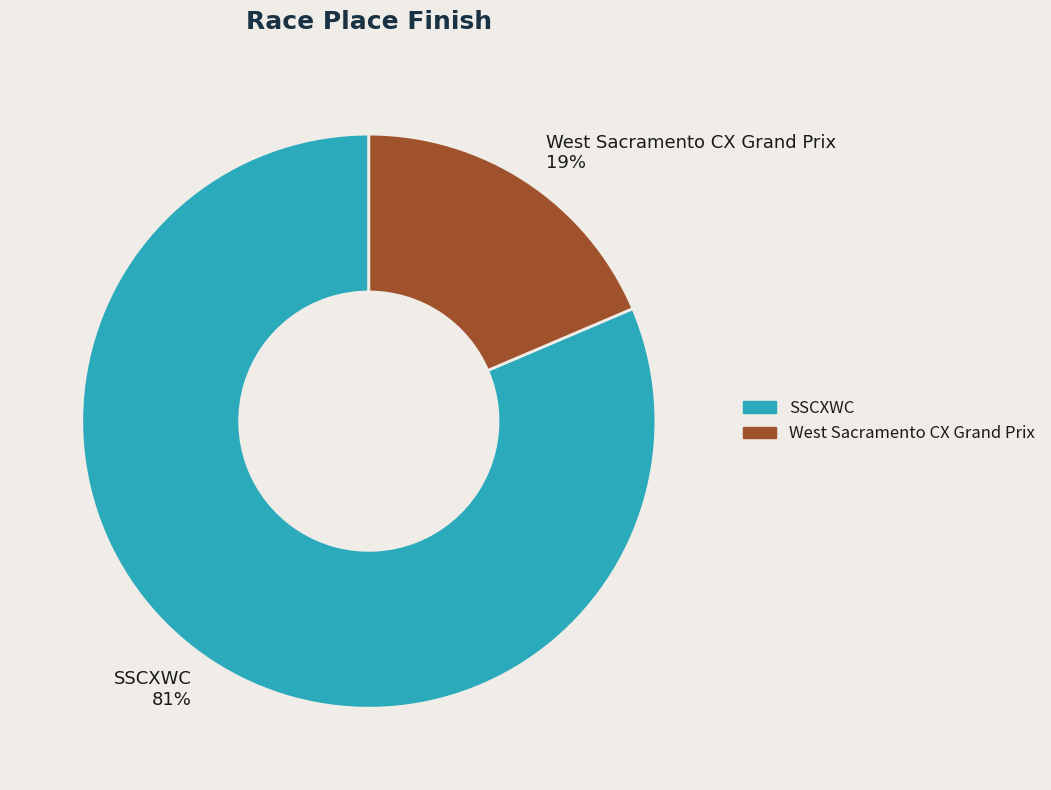

Between SSCXWC and West Sacramento CX Grand Prix, which is larger?

SSCXWC